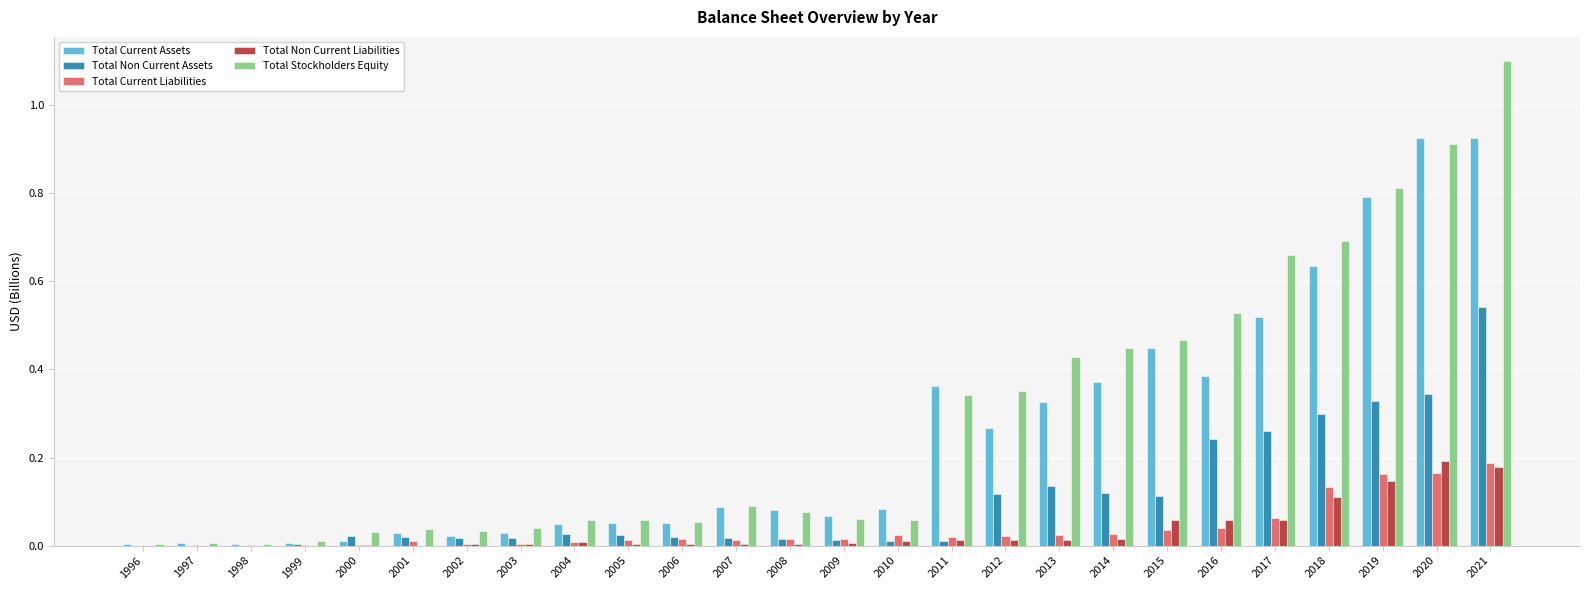

What is the maximum value shown in the chart?

1.1